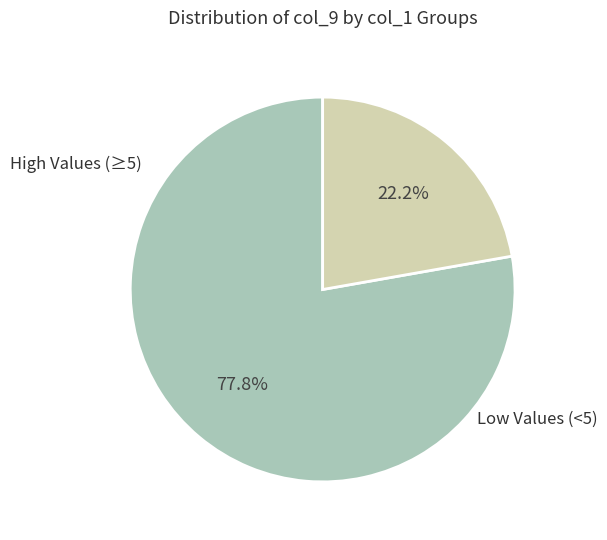

How many segments does this pie chart have?

2